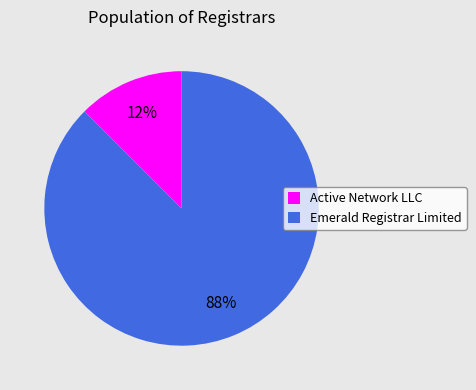

Is the sum of Emerald Registrar Limited and Active Network LLC greater than half?

Yes